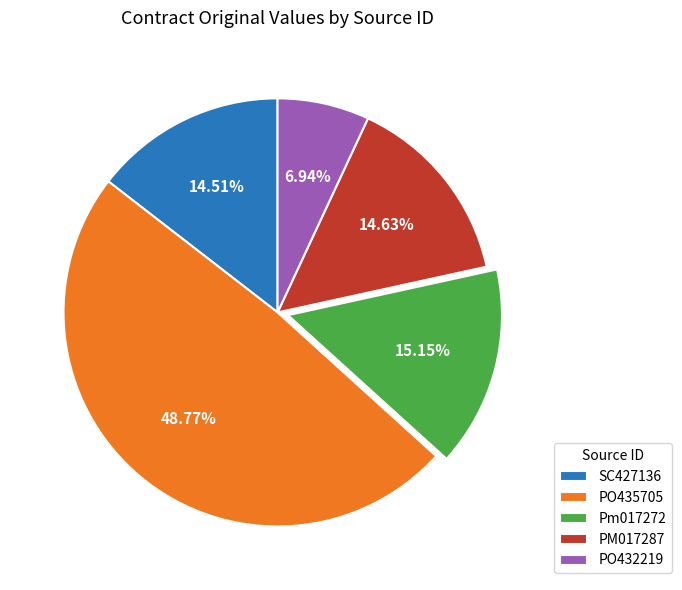

To the nearest percent, what is the combined percentage of PM017287 and SC427136?

29%